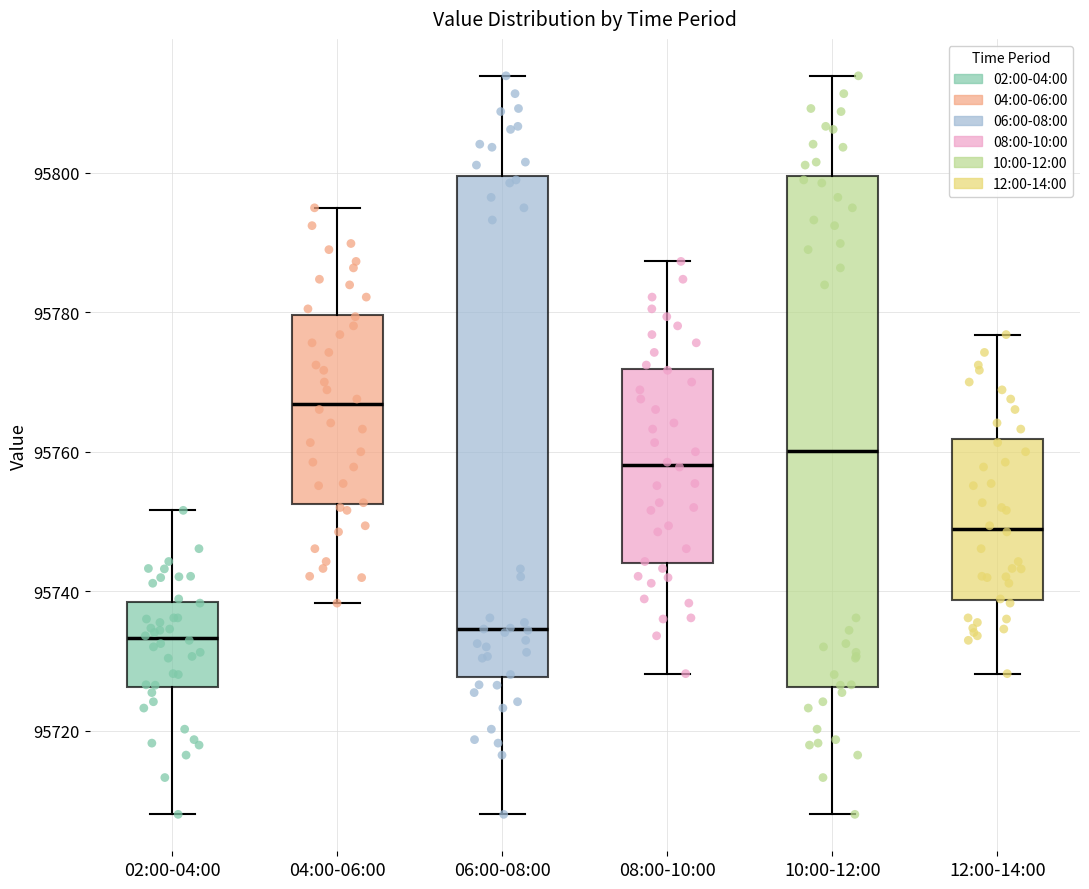

Which box's median line is the highest?

04:00-06:00